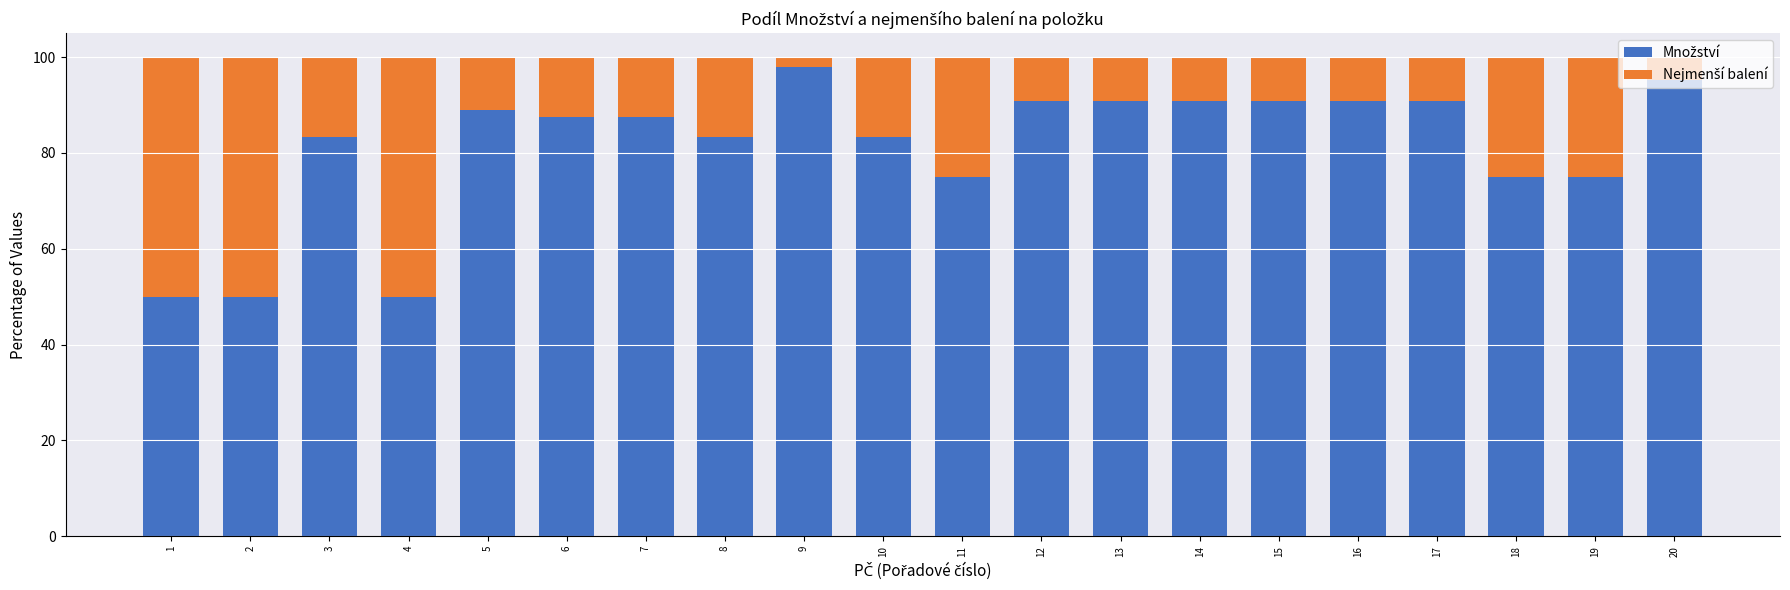

What is the total value across all series at 16?

100.0